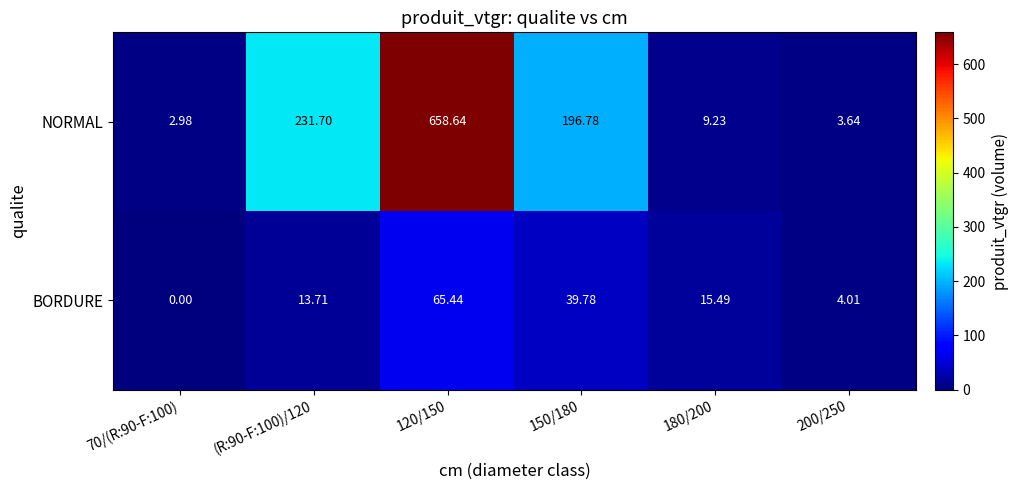

Rank the series by their average value, from highest to lowest.

NORMAL, BORDURE